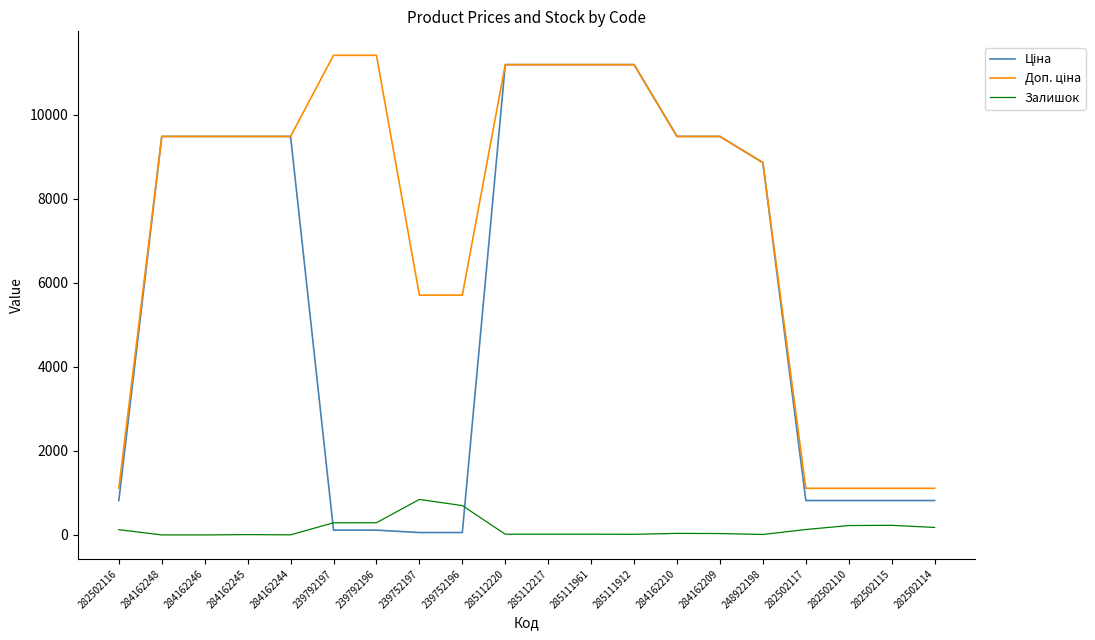

True or false: Залишок has a value of 37.0 at 284162210.

True